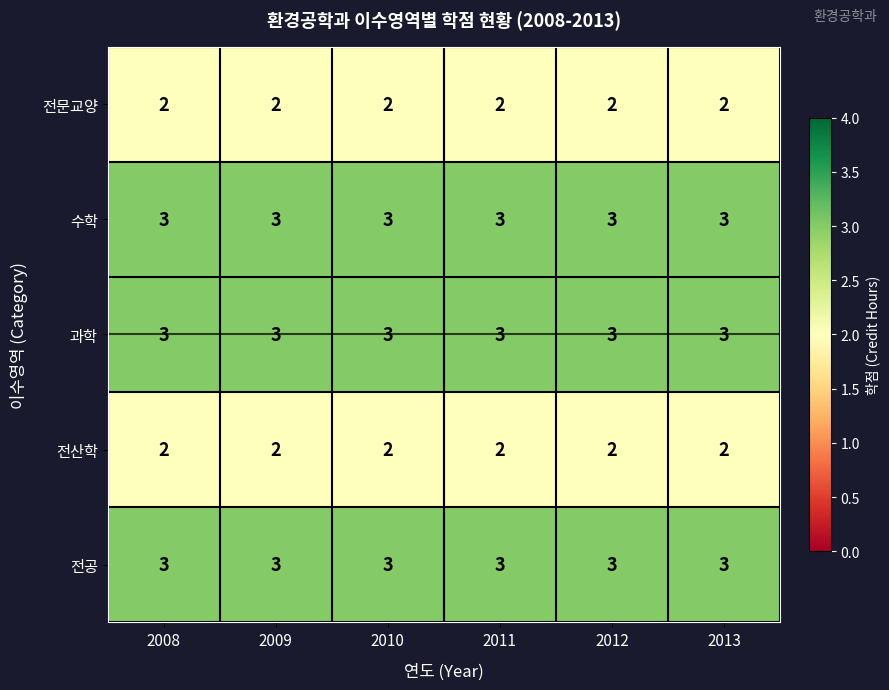

What is the maximum value shown in the chart?

3